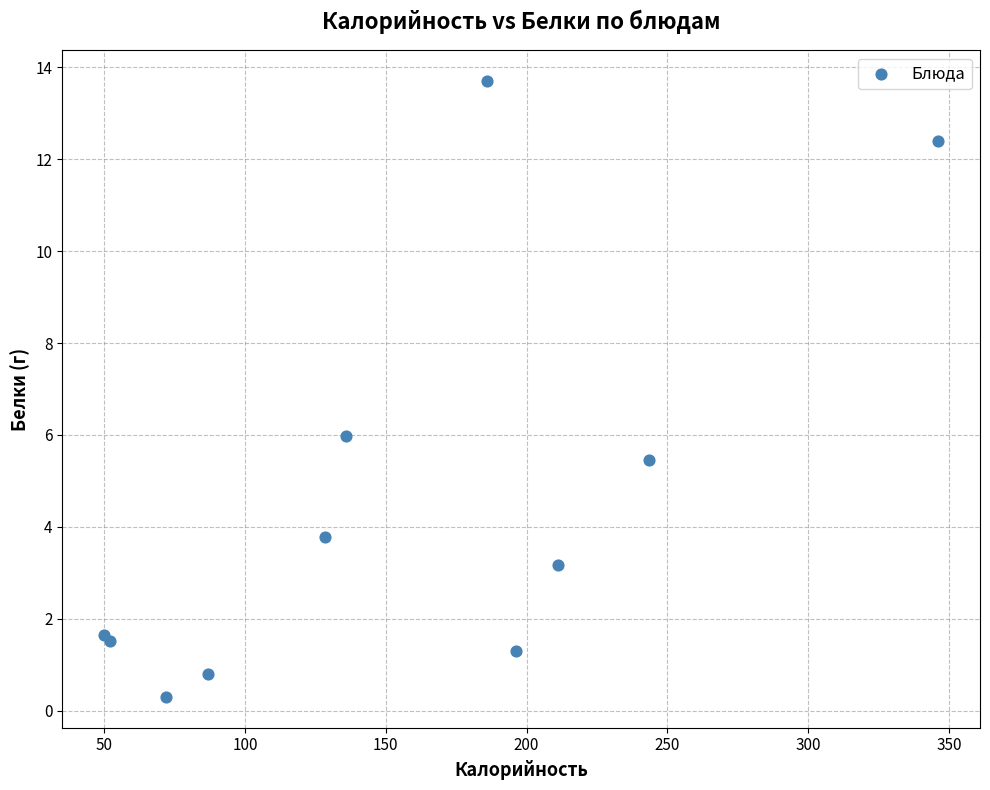

What Y value in the scatter plot is closest to 7?

6.0